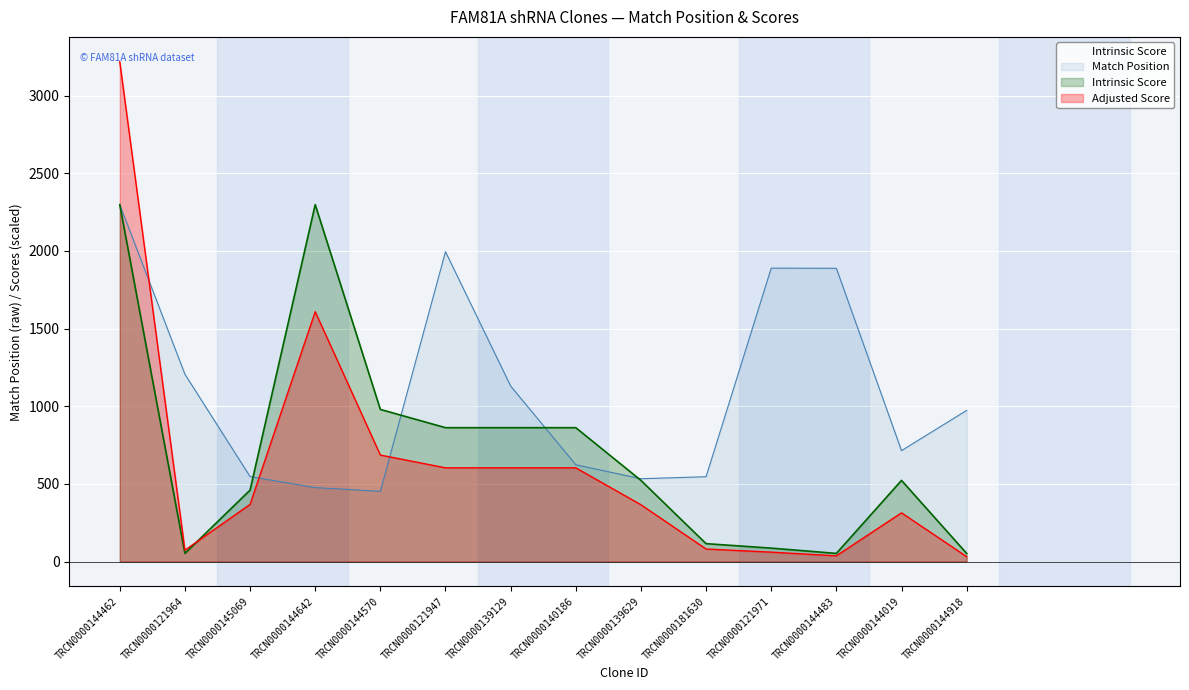

What is the total value across all series at TRCN0000144483?

1976.8